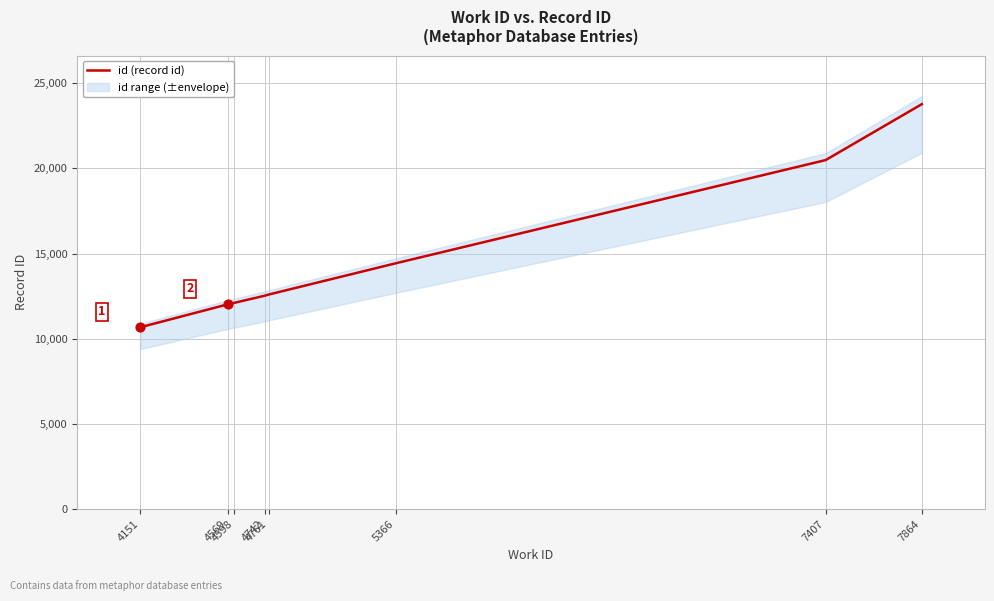

What is the change in value from 4569 to 4598?

+81